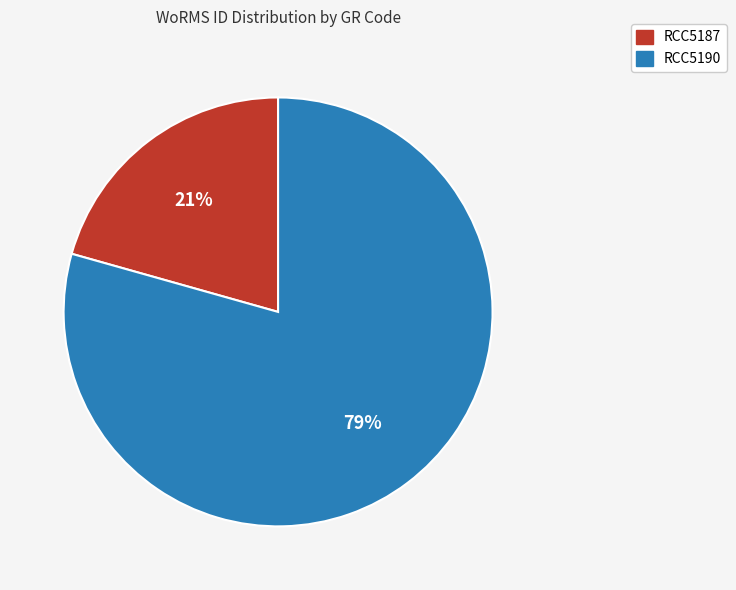

How many slices are in this pie chart?

2